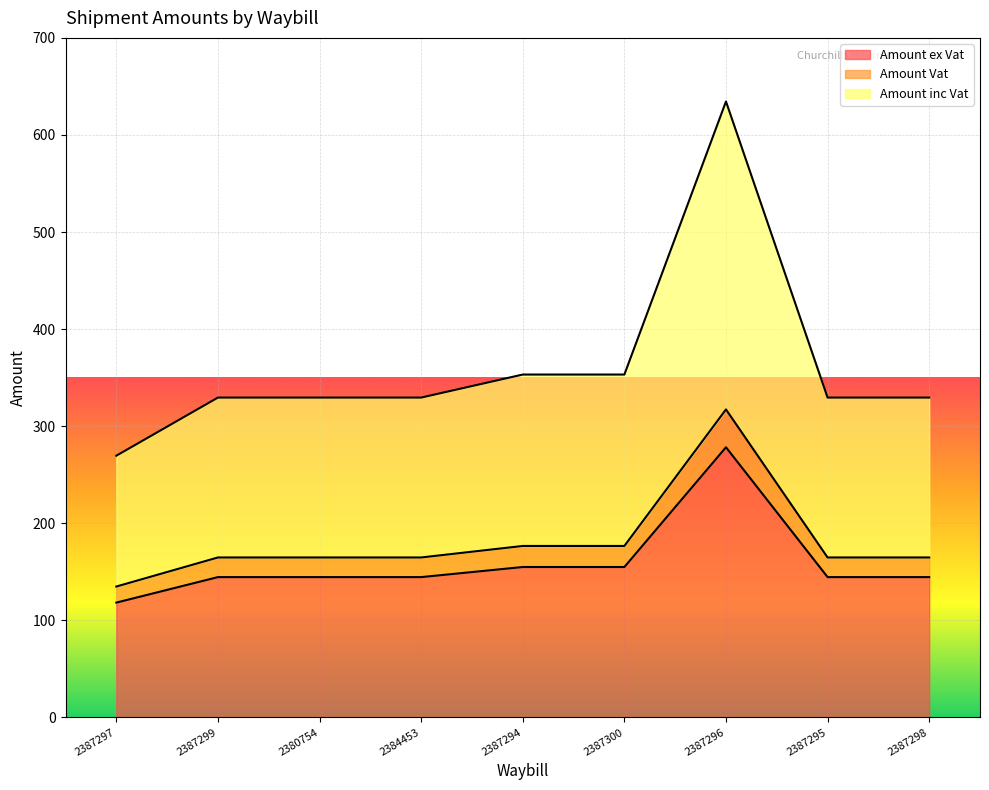

List the series in order of their peak value, highest first.

Amount inc Vat, Amount Vat, Amount ex Vat